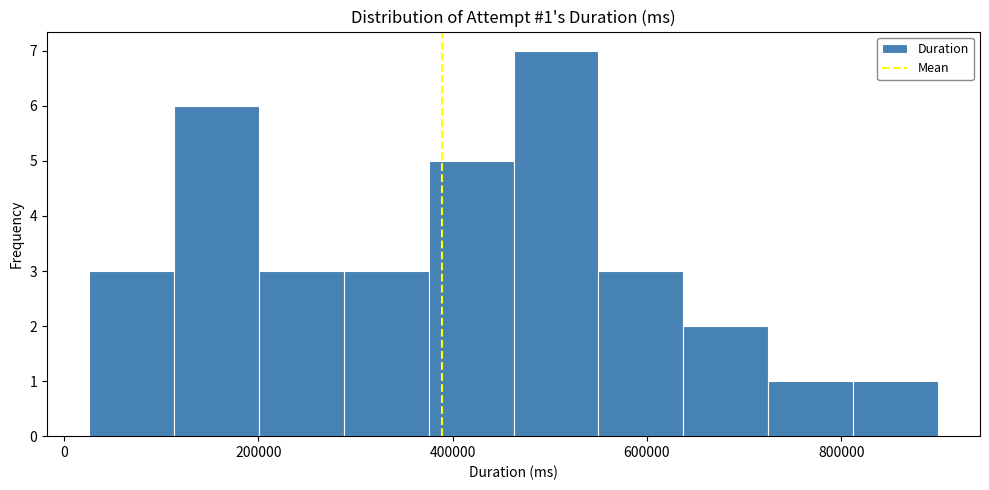

Over which range of the x-axis is the bar tallest?

460000 to 560000